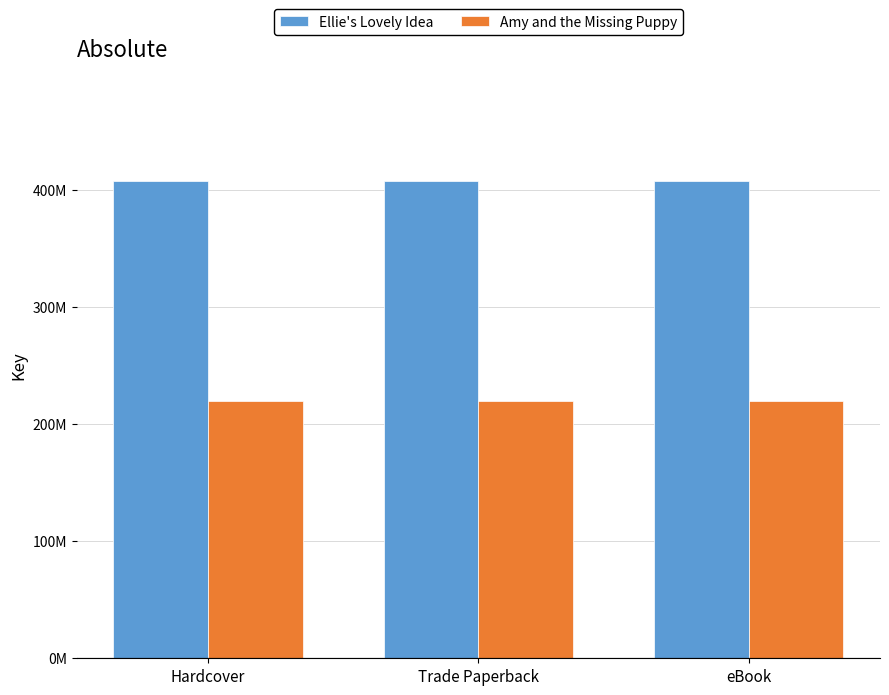

Which series has the largest total across all categories?

Ellie's Lovely Idea